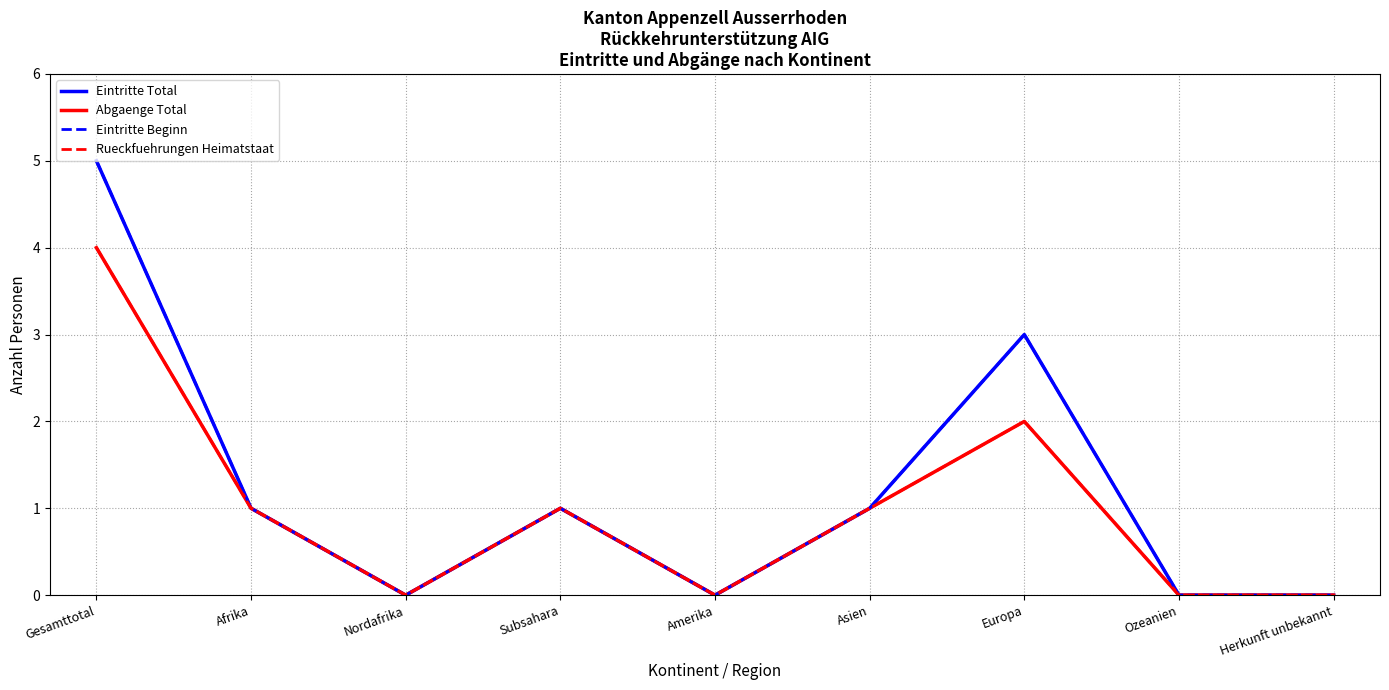

Does the chart display data point markers on the line(s)?

No